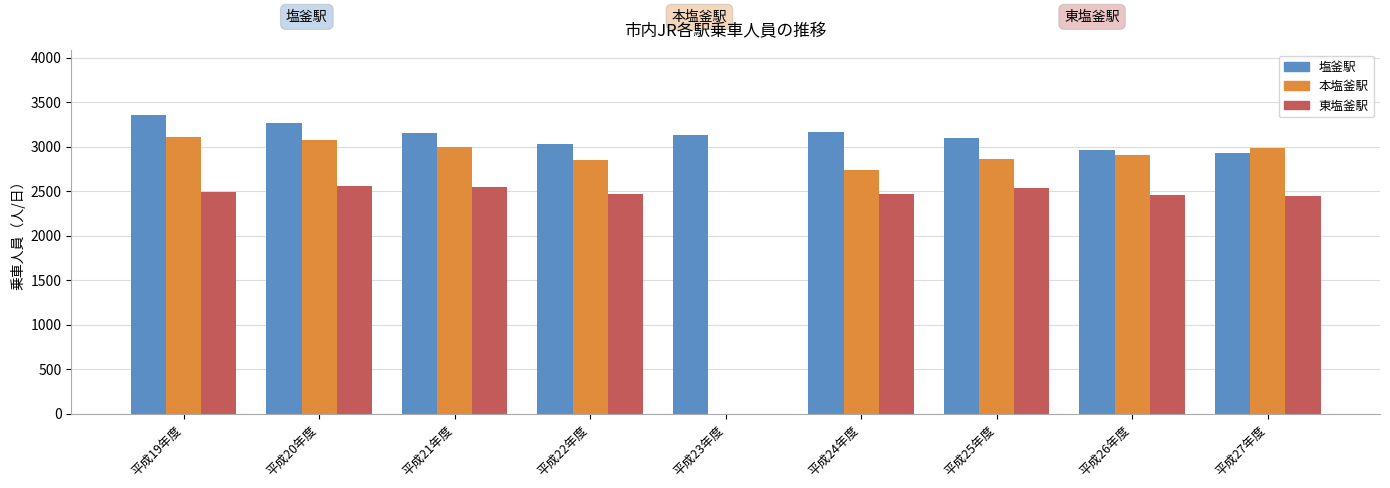

Between 平成23年度 and 平成26年度, which series saw the biggest shift?

本塩釜駅